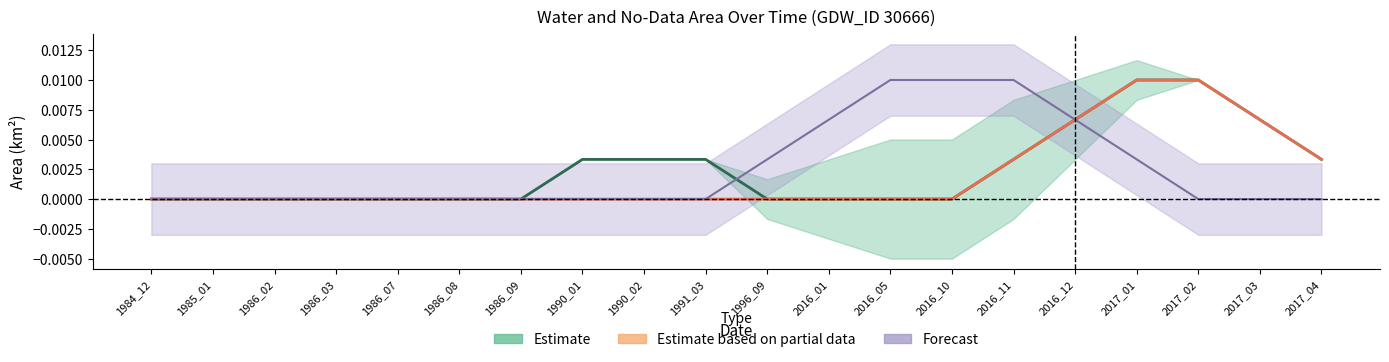

How many categories are shown in the chart?

20